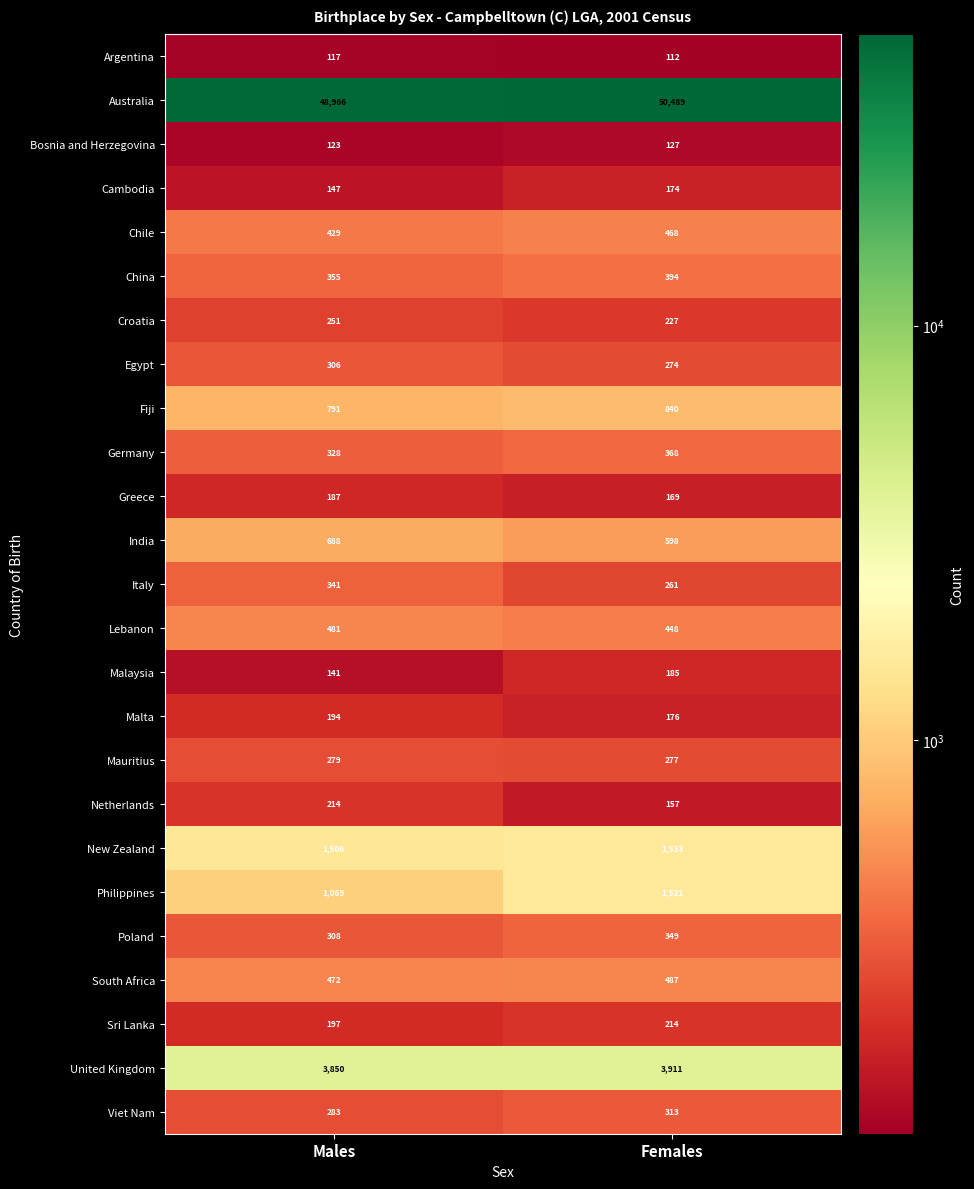

What is the difference between the maximum and minimum values in the Bosnia and Herzegovina series?

4